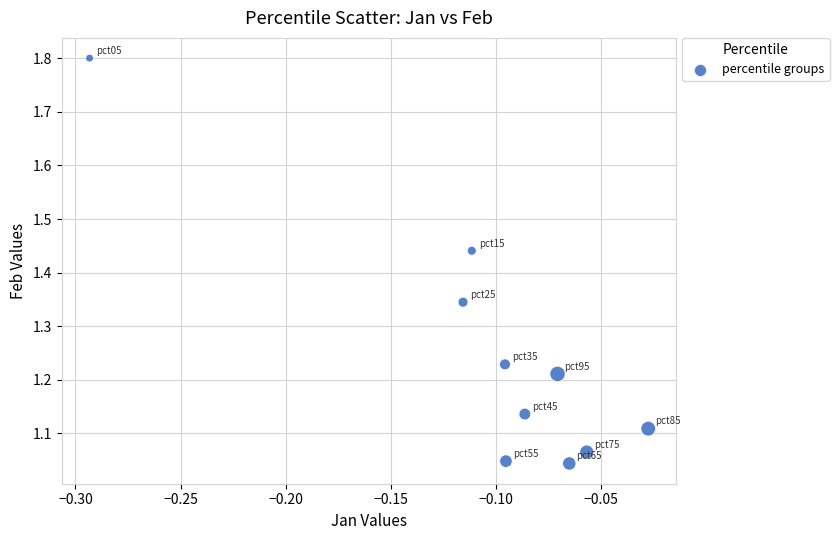

What is the range of Y values (max minus min)?

0.8